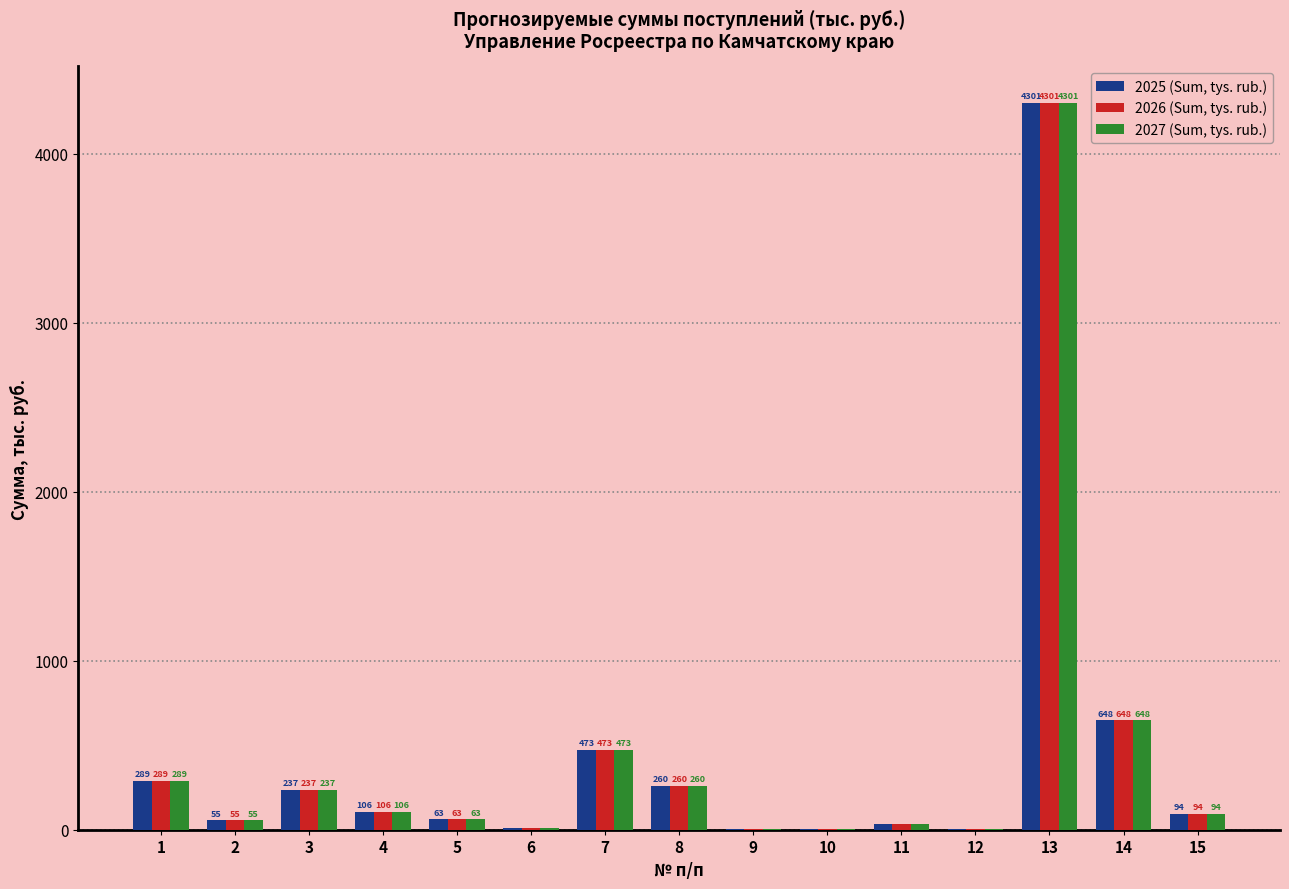

What is the sum of the 2027 (Sum, tys. rub.) values at 13 and 9?

4304.0